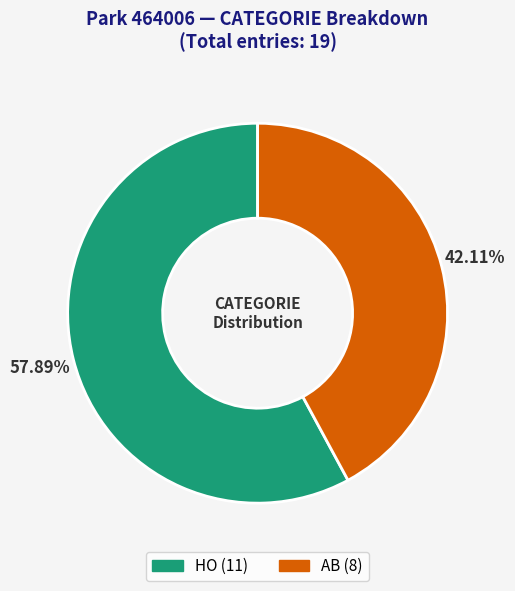

Rank the categories by value from lowest to highest.

AB, HO